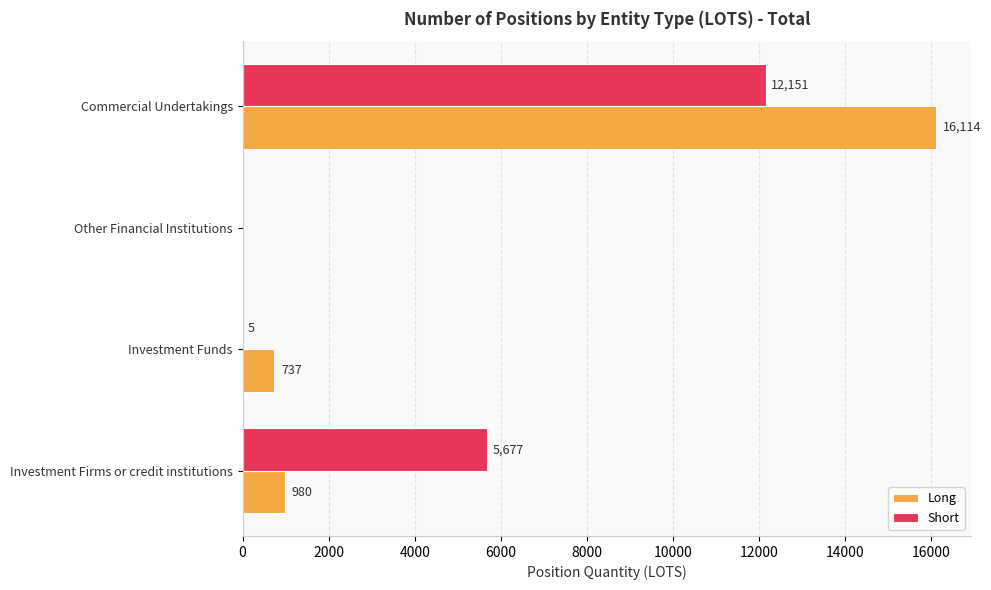

Between Investment Firms or credit institutions and Other Financial Institutions, which series saw the biggest shift?

Short